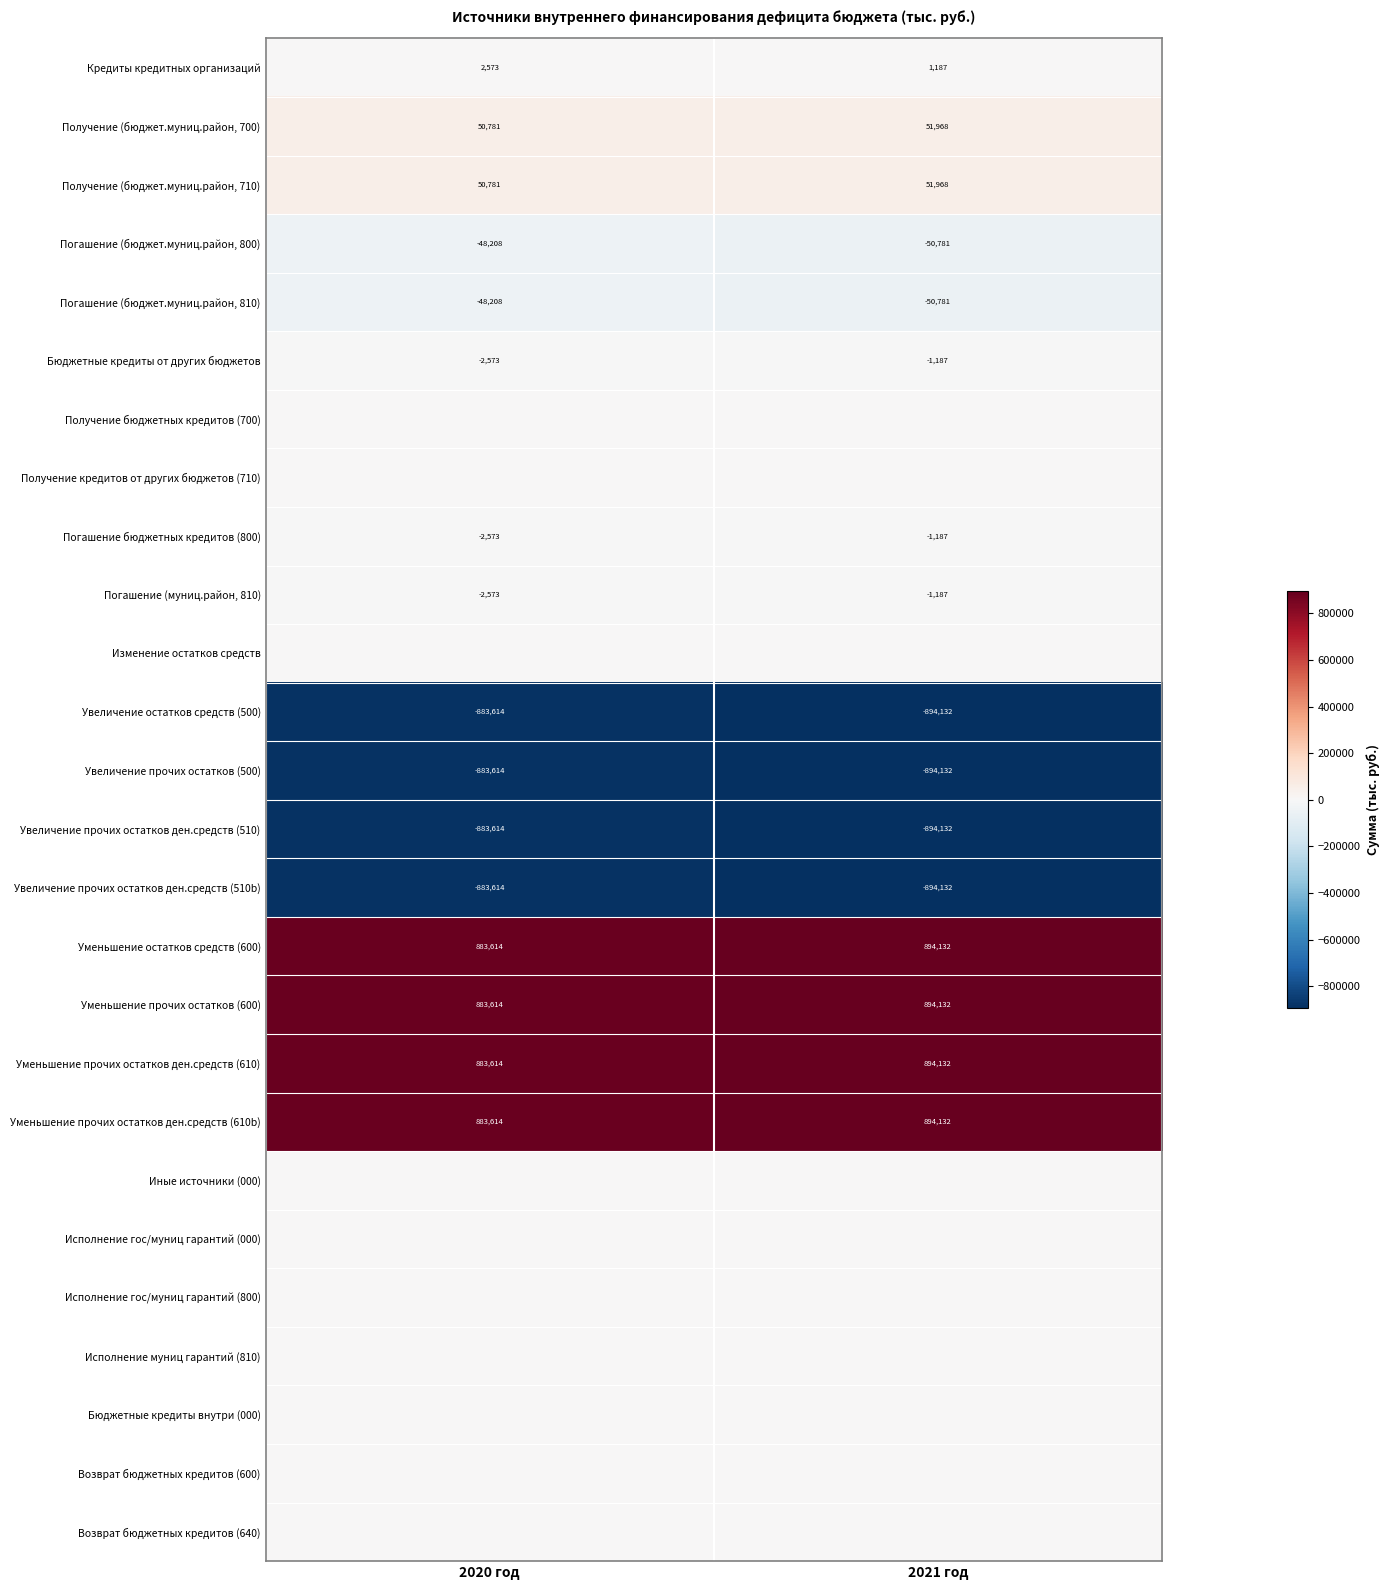

Is it true that Увеличение прочих остатков (500) equals -390998.2 at 2020 год?

False